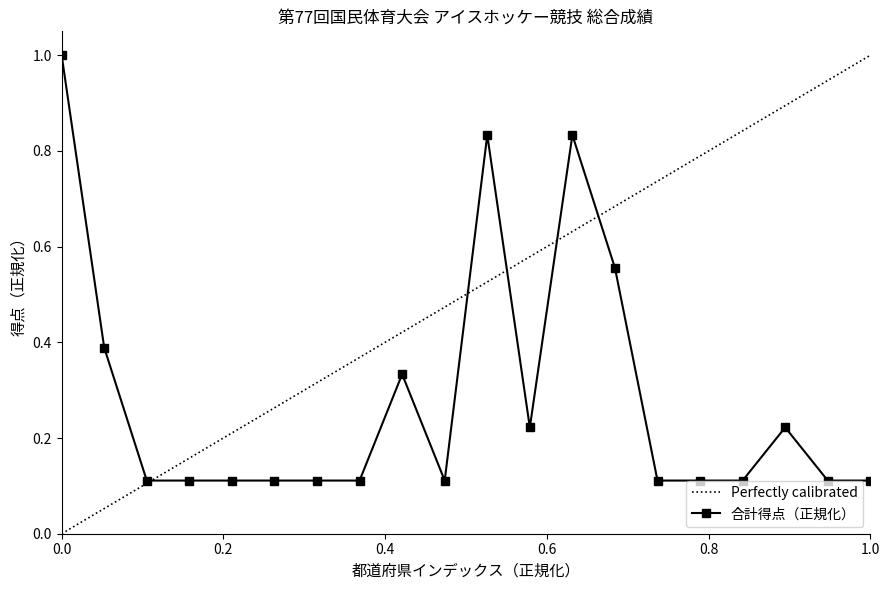

What is the maximum value shown in the chart?

1.0